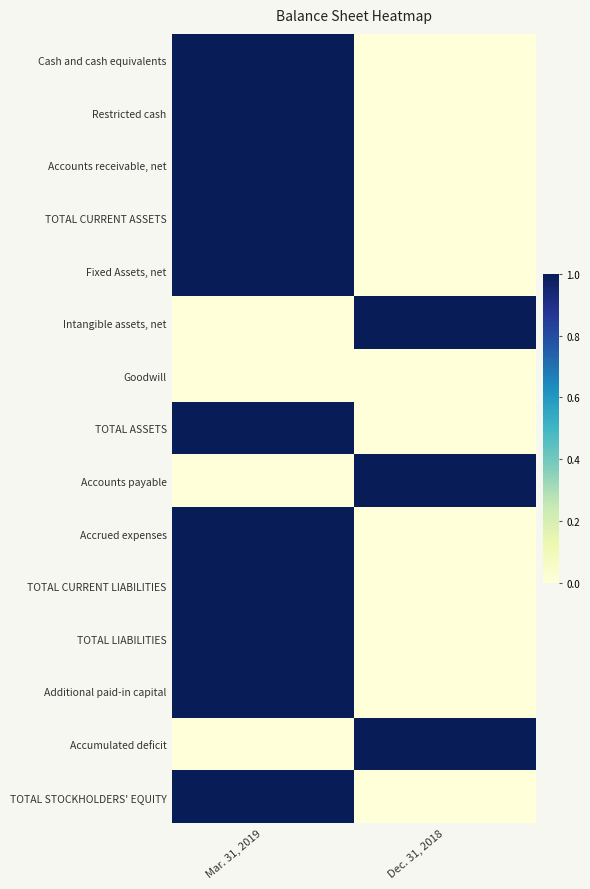

What is the total value across all series at Mar. 31, 2019?

11